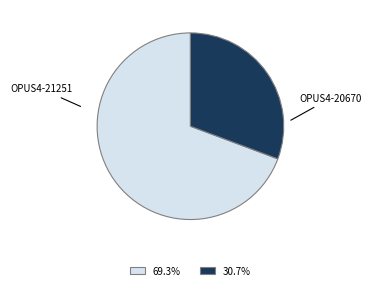

Is there any slice that represents more than half of the pie?

Yes